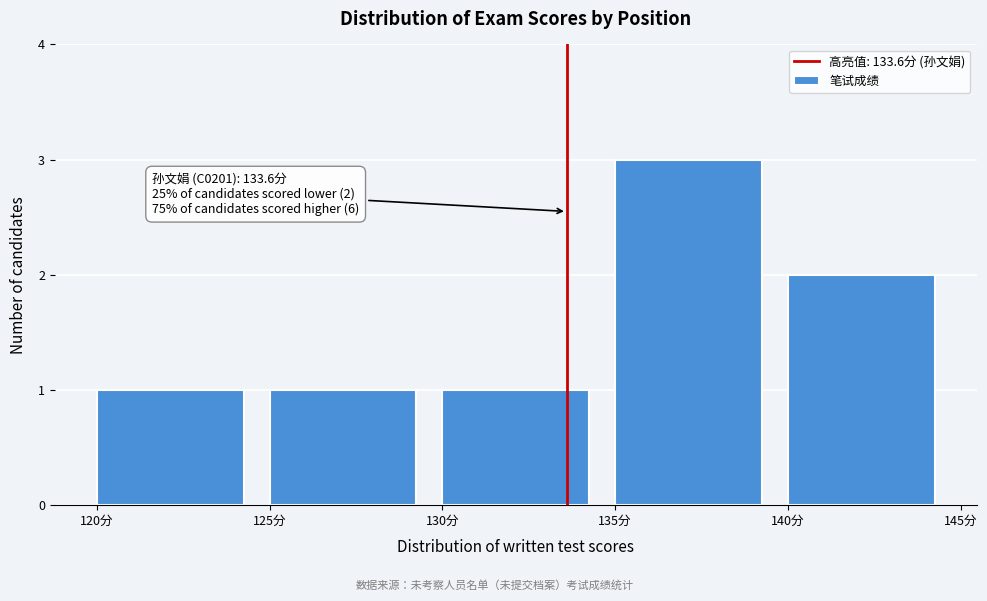

Which range on the x-axis has the tallest bar?

135 to 140